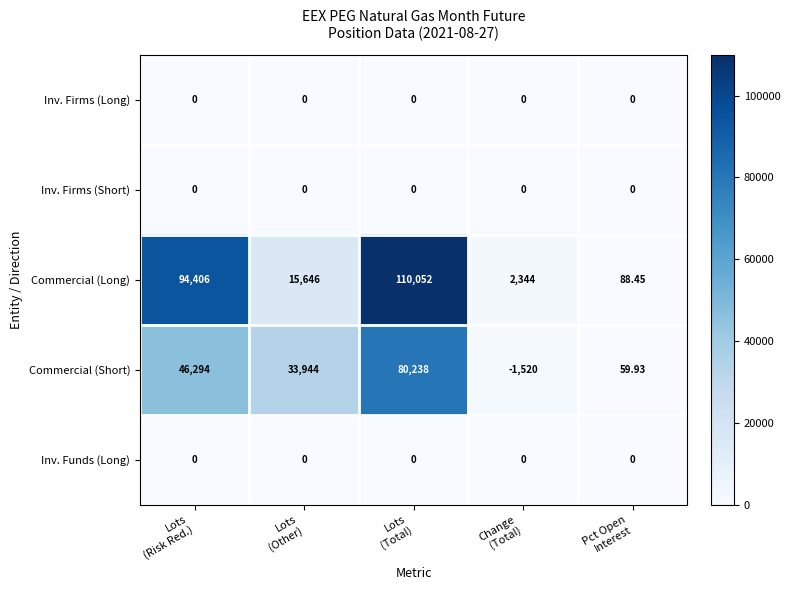

Which series has the widest spread of values?

Commercial (Long)